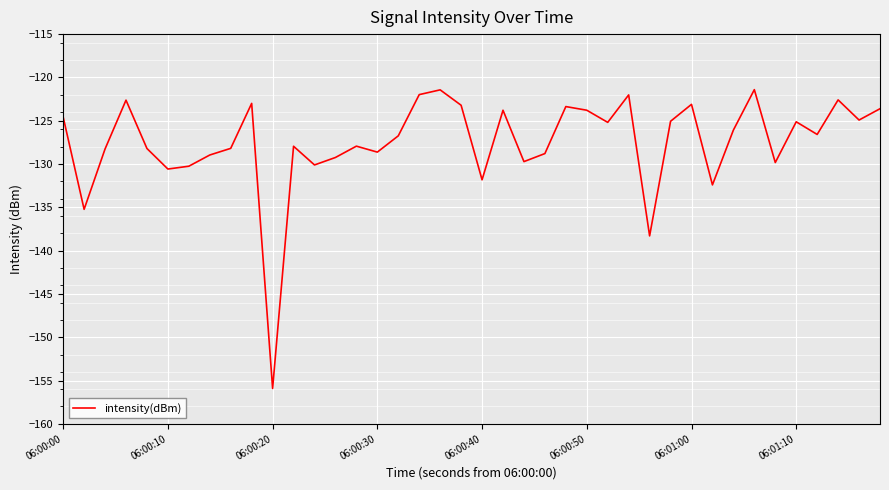

What is the maximum value shown in the chart?

-121.4